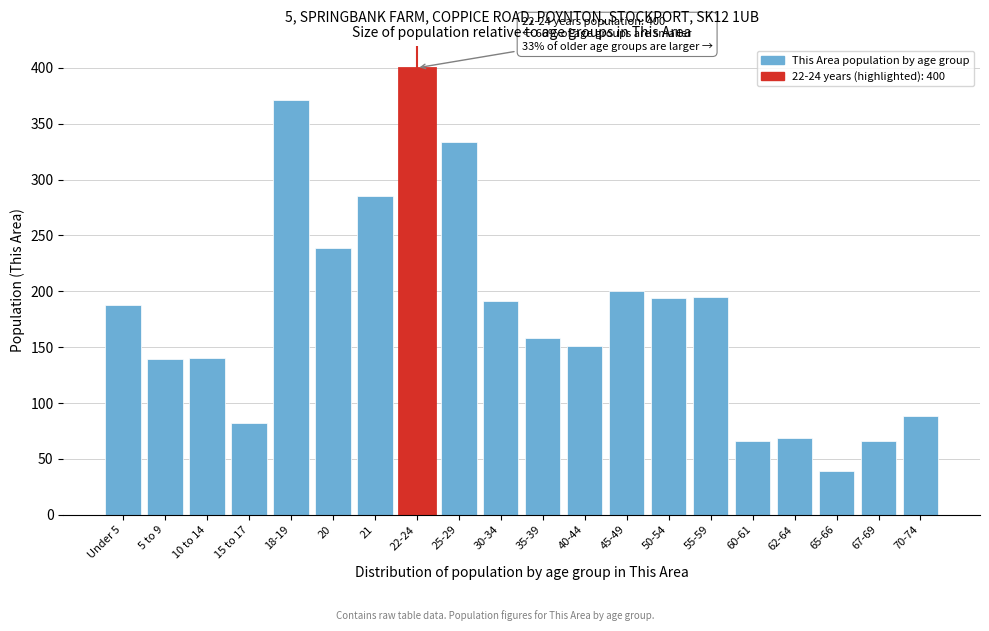

What is the sum of all values?

3595